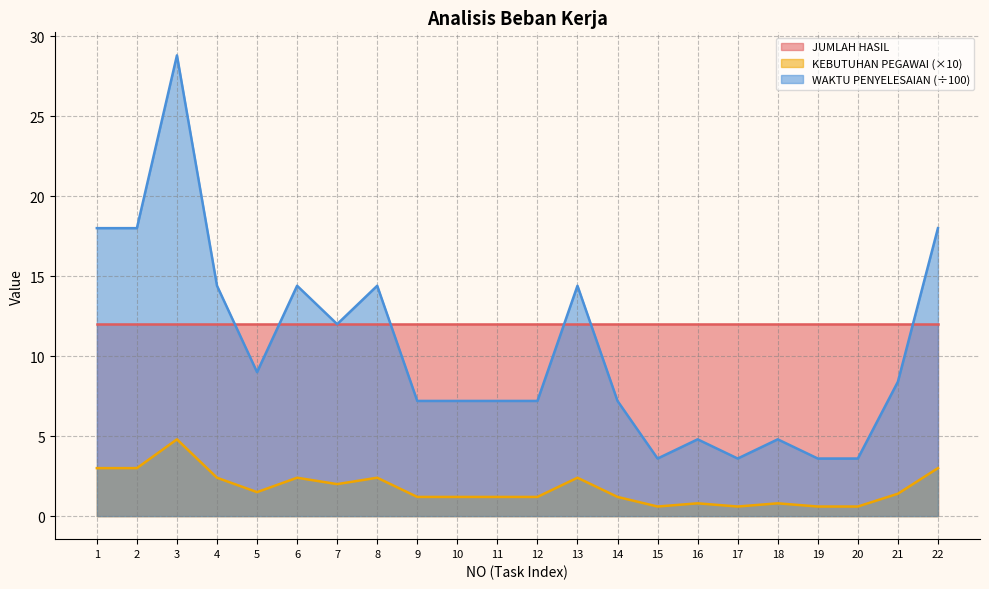

The KEBUTUHAN PEGAWAI series shows 2.4 at 13. True or false?

True